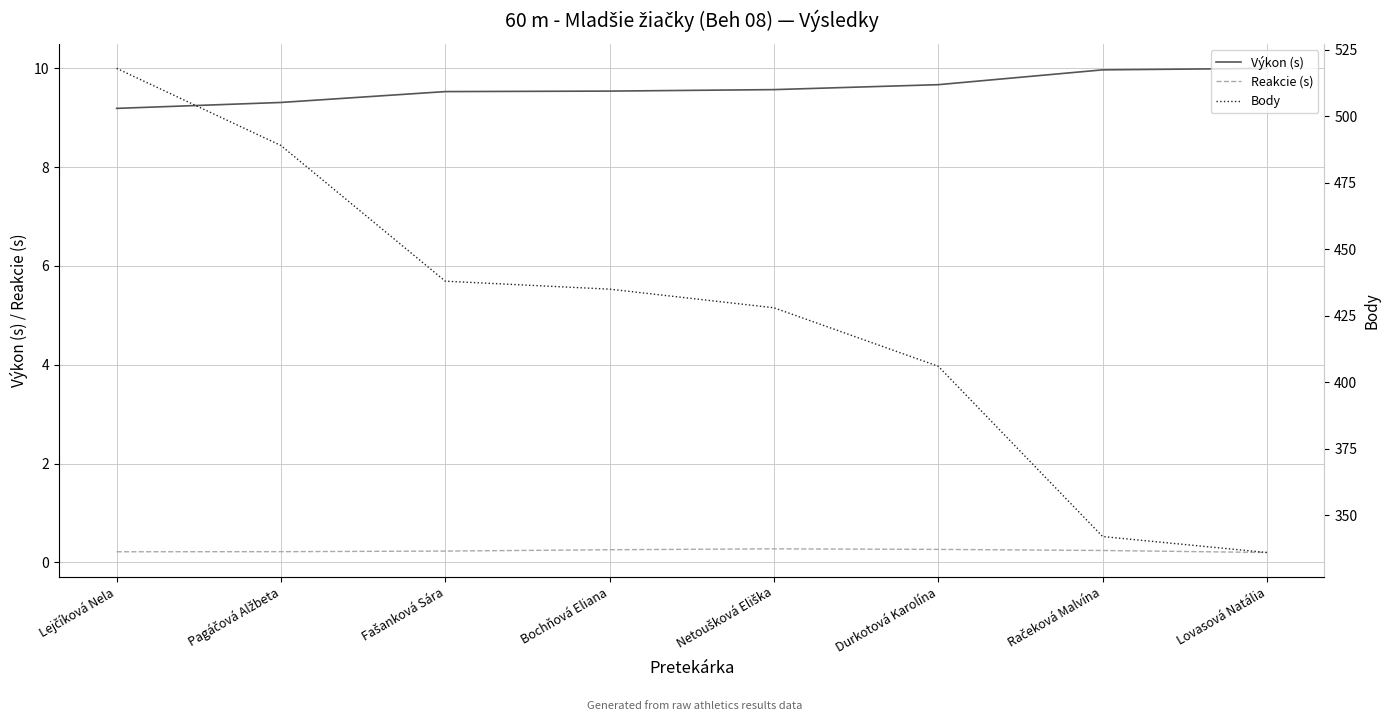

What value does the Body series have at Fašanková Sára?

438.0